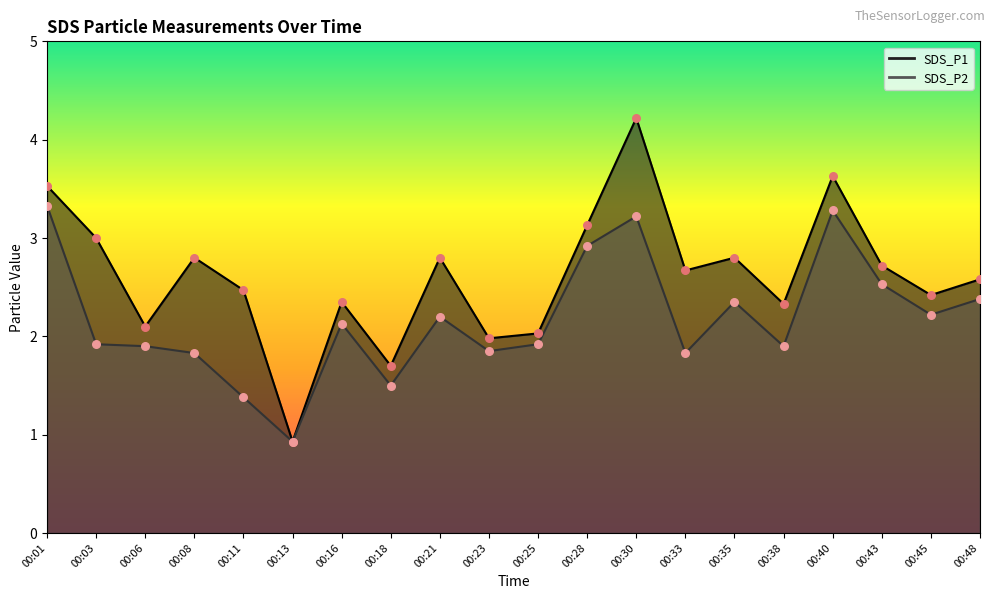

At how many categories does at least one series exceed 4?

1